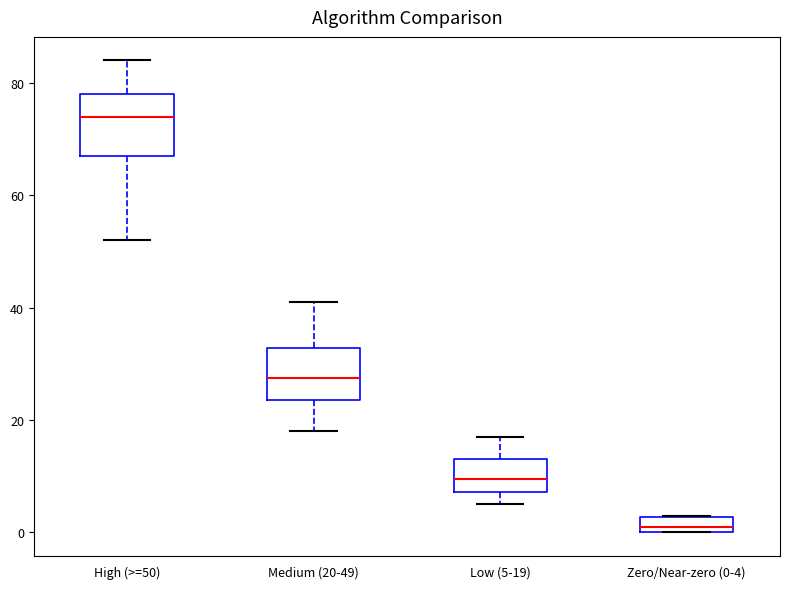

Which box's median line is the lowest?

Zero/Near-zero (0-4)